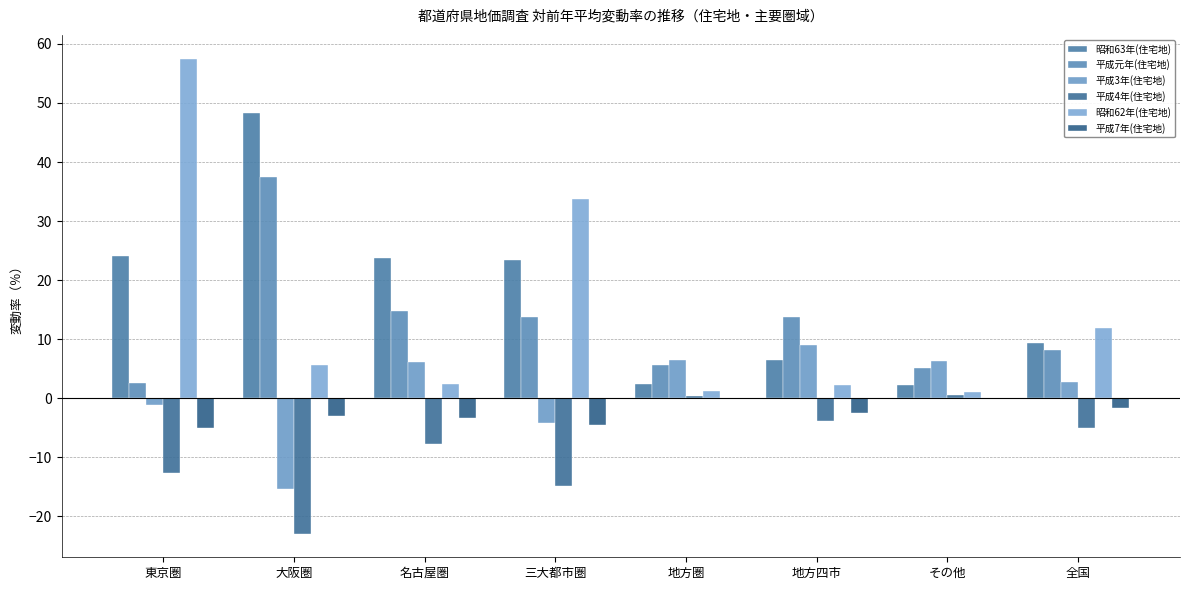

Which series changed the most between 東京圏 and 地方四市?

昭和62年(住宅地)